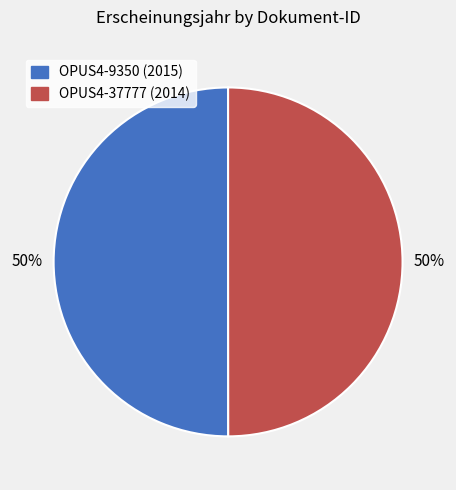

Approximately how many times larger is the value at OPUS4-37777 (2014) compared to OPUS4-9350 (2015)?

1.0